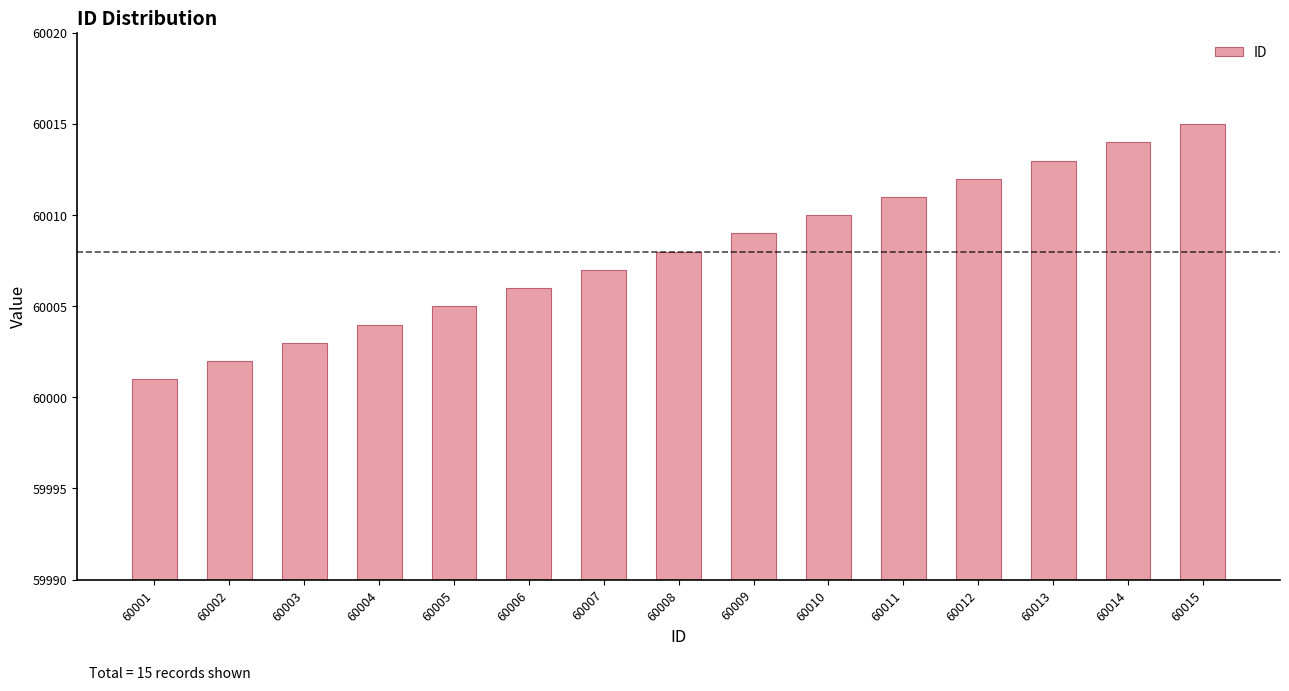

At which label is the value closest to 60008?

60008